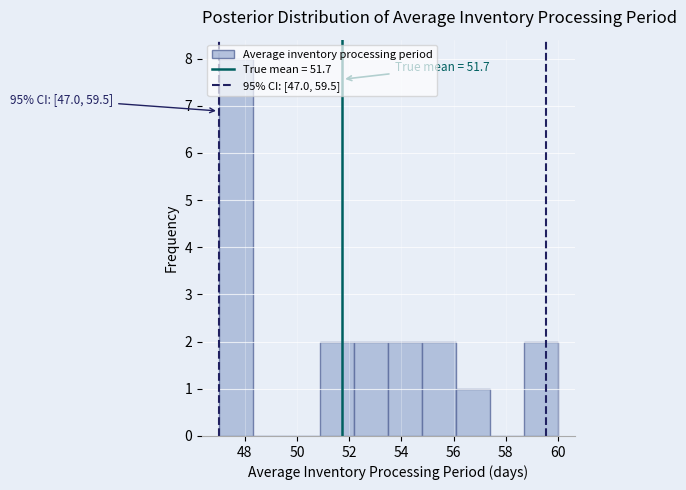

Which range on the x-axis has the tallest bar?

47.0 to 48.3